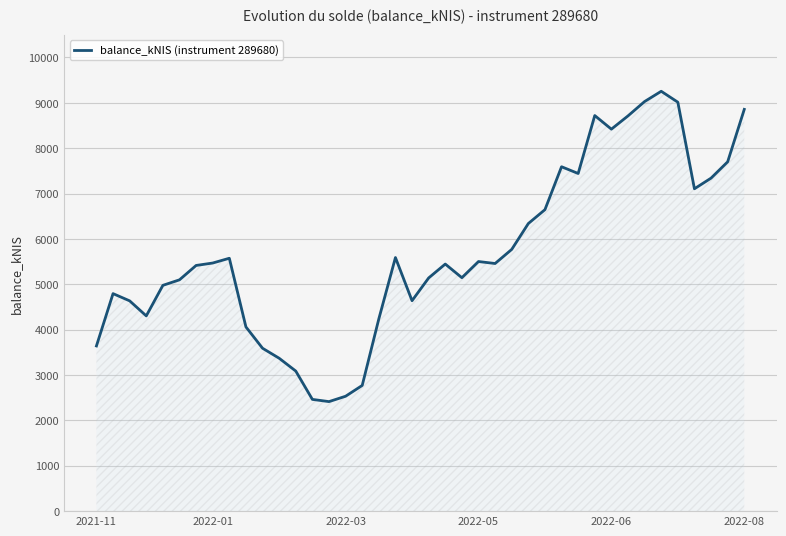

What is the maximum value shown in the chart?

9254.6